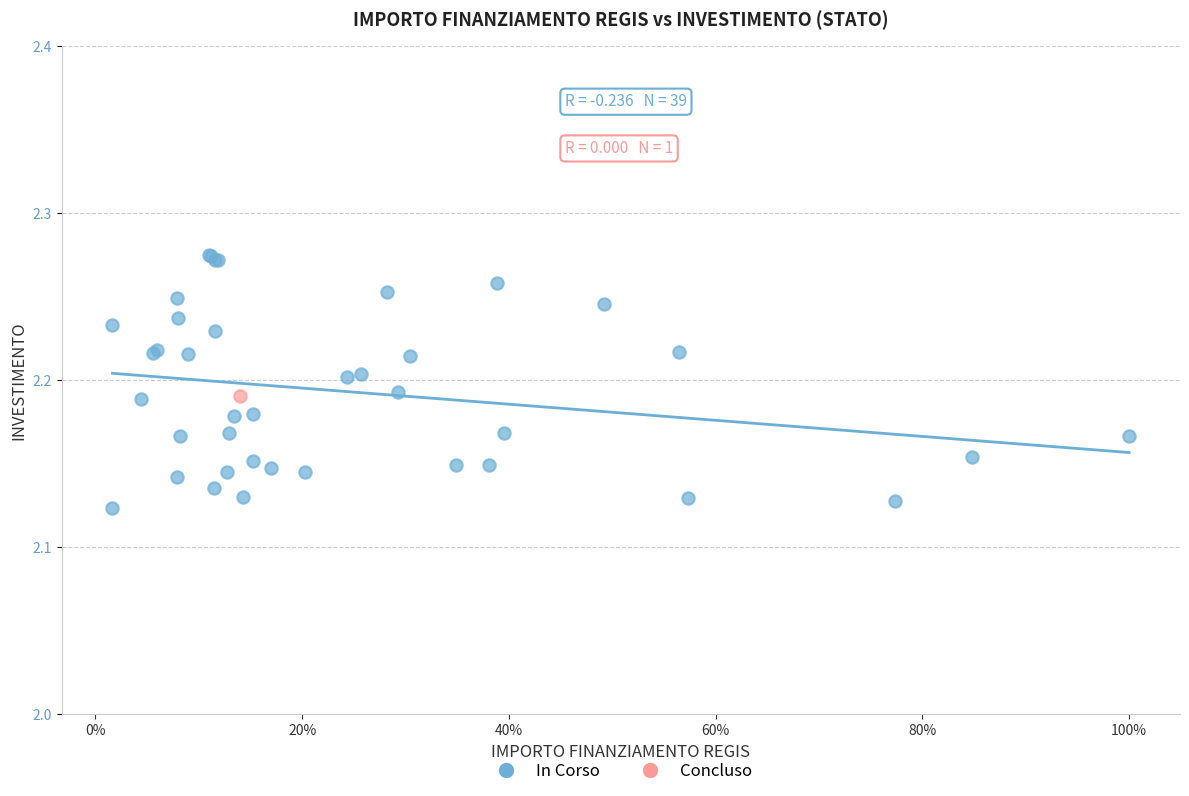

What are all the series names shown in the legend?

In Corso, Concluso